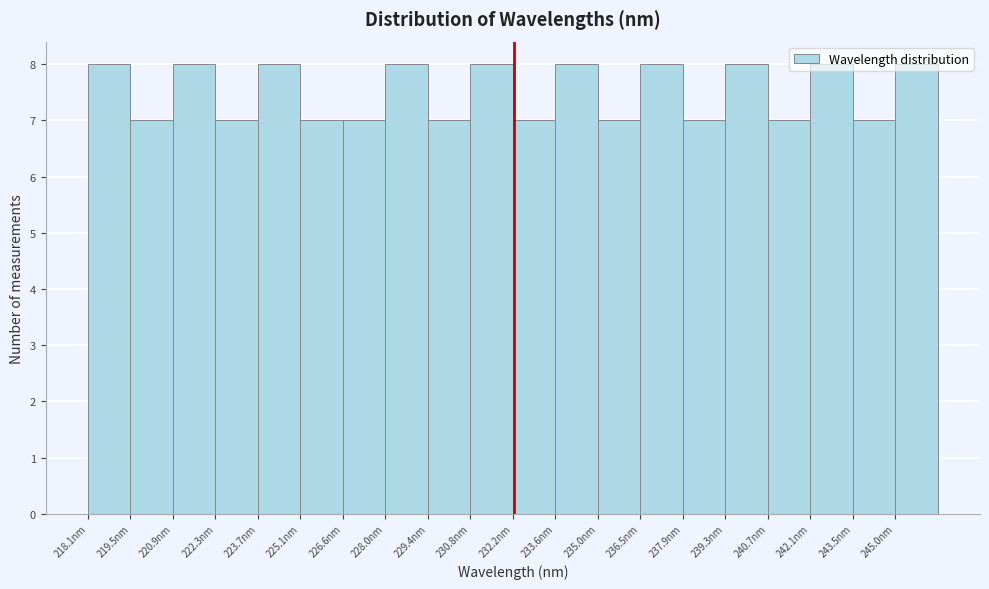

Reading left to right, list every bar in this chart as the range it spans on the x-axis followed by its height. Neither the bar edges nor the heights are printed on the chart, so give them approximately, as read against the axes.

218.0 to 219.4: 8
219.4 to 220.8: 7
220.8 to 222.4: 8
222.4 to 223.8: 7
223.8 to 225.2: 8
225.2 to 226.6: 7
226.6 to 228.0: 7
228.0 to 229.4: 8
229.4 to 230.8: 7
230.8 to 232.2: 8
232.2 to 233.6: 7
233.6 to 235.0: 8
235.0 to 236.4: 7
236.4 to 237.8: 8
237.8 to 239.2: 7
239.2 to 240.8: 8
240.8 to 242.2: 7
242.2 to 243.6: 8
243.6 to 245.0: 7
245.0 to 246.4: 8